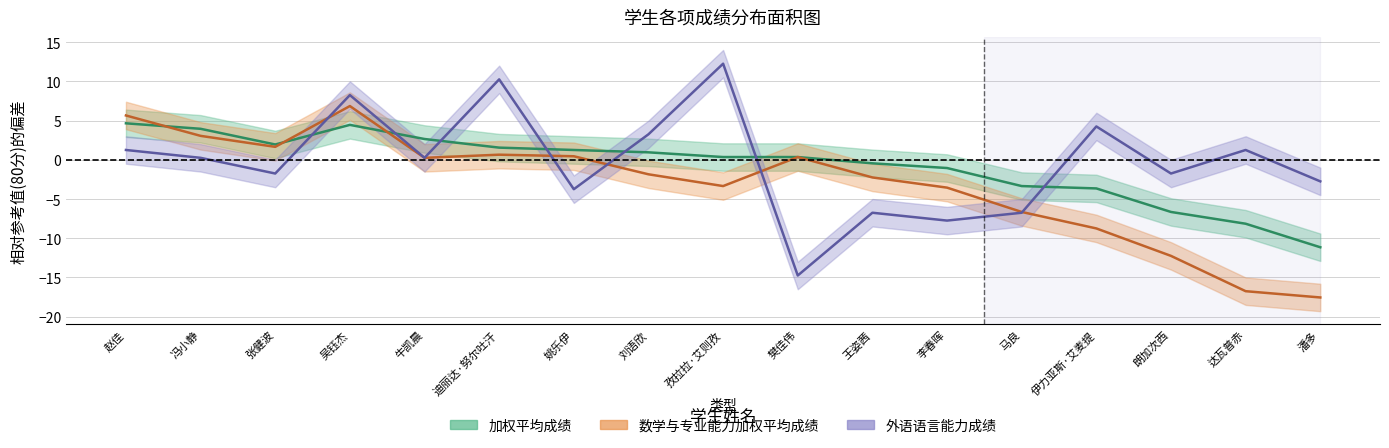

What is the sum of the 数学与专业能力加权平均成绩 values at 达瓦普赤 and 刘语欣?

-18.6